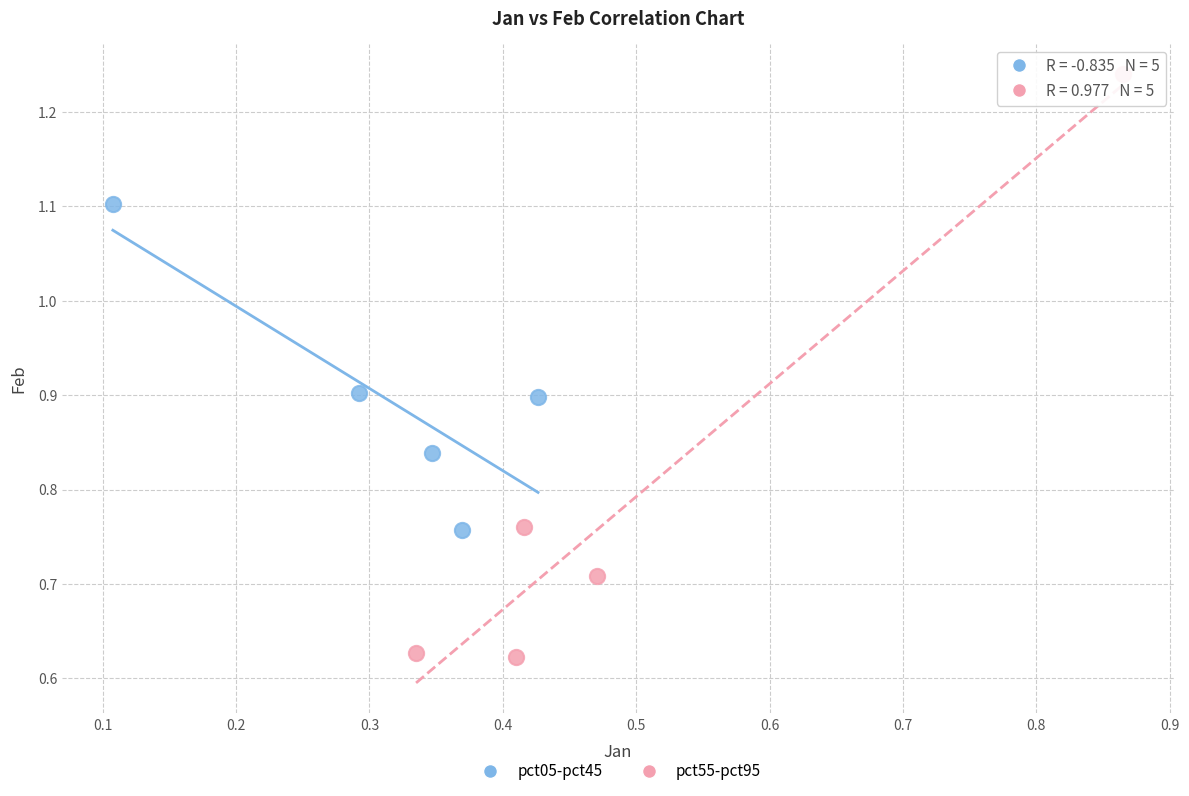

Which series contains the lowest Y value?

pct55-pct95